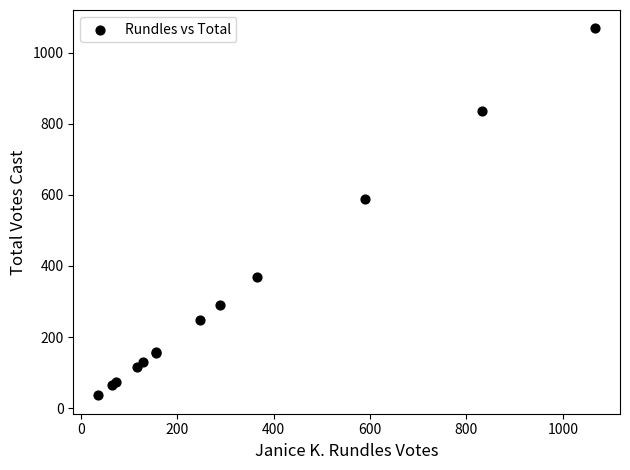

What Y value in the scatter plot is closest to 552?

589